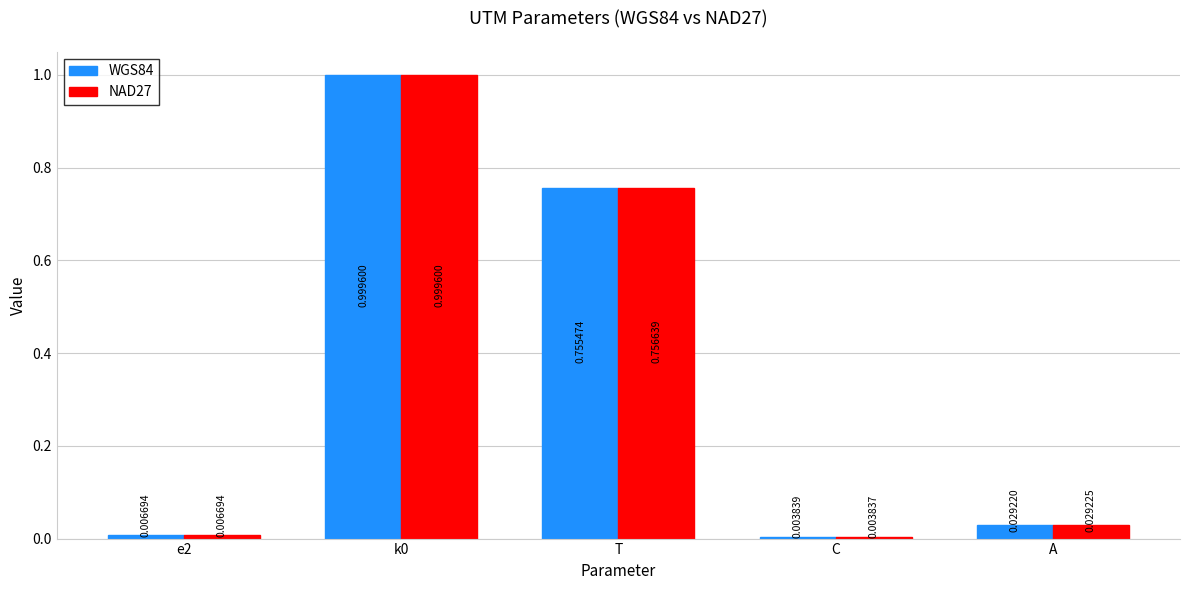

Which label corresponds to the smallest value in the chart?

C